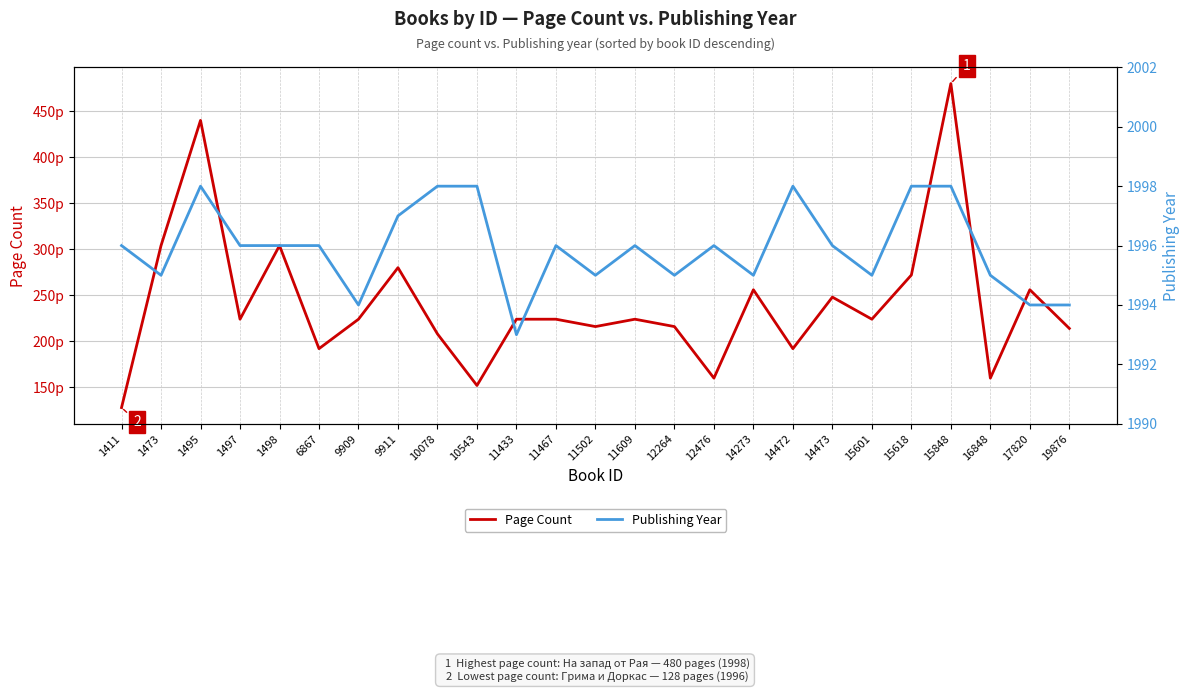

At which label is Page Count closest to 304?

1473